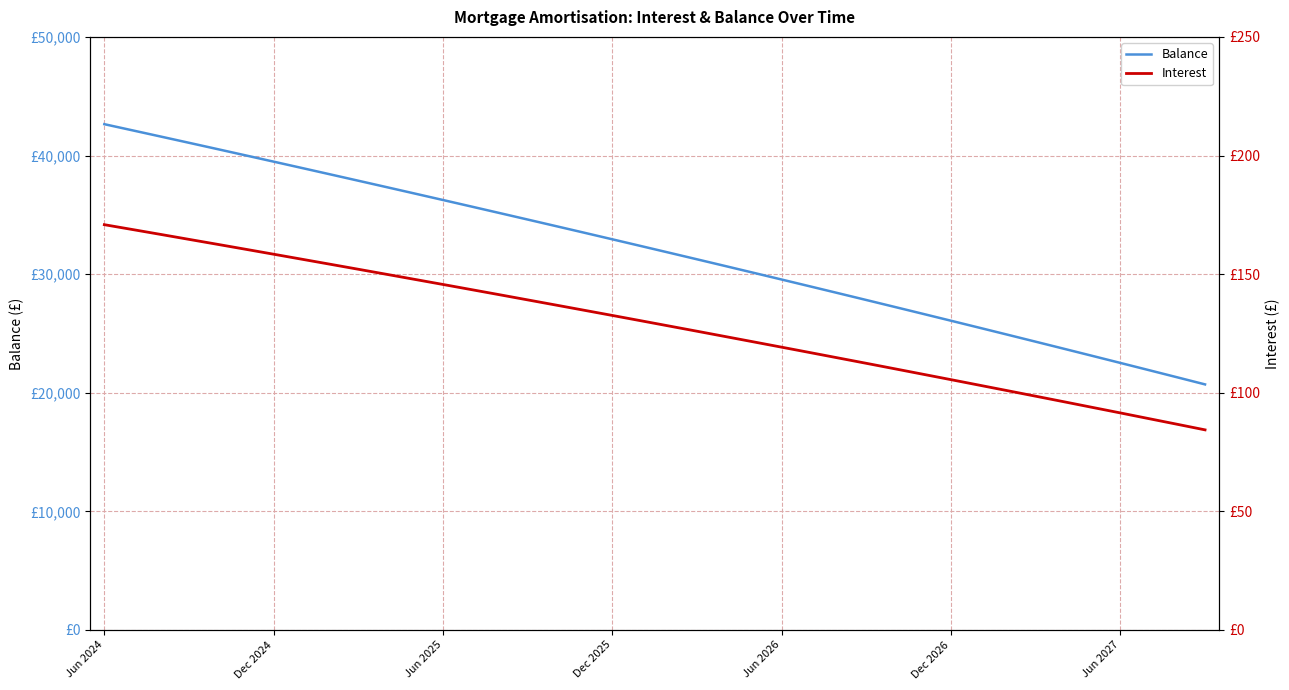

True or false: Balance and Interest intersect in this chart.

False